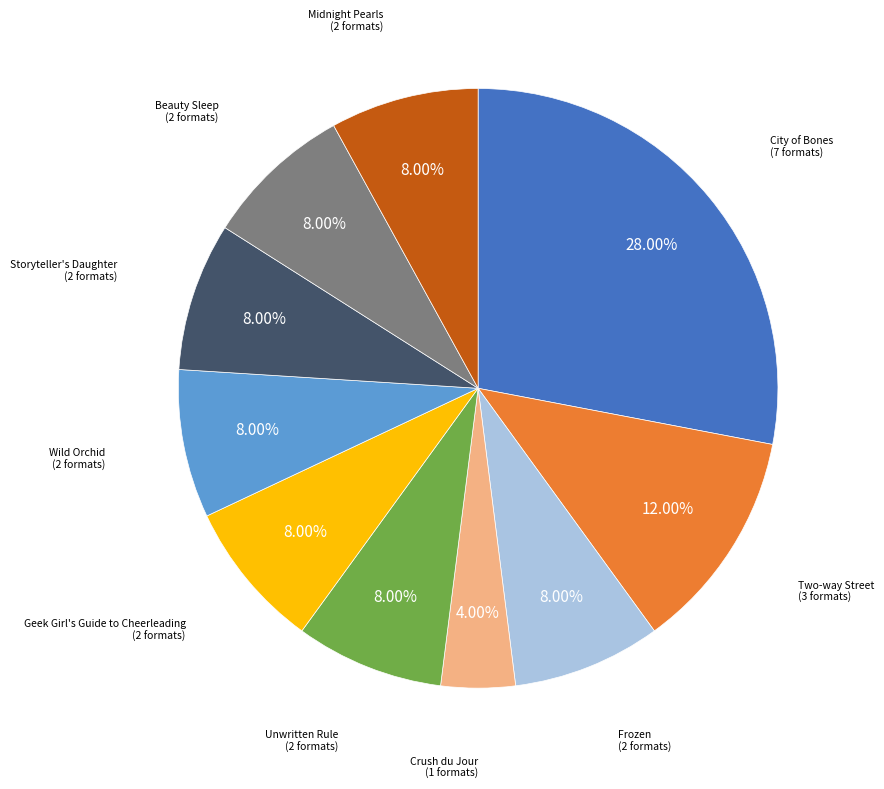

Is there a majority slice in this chart?

No